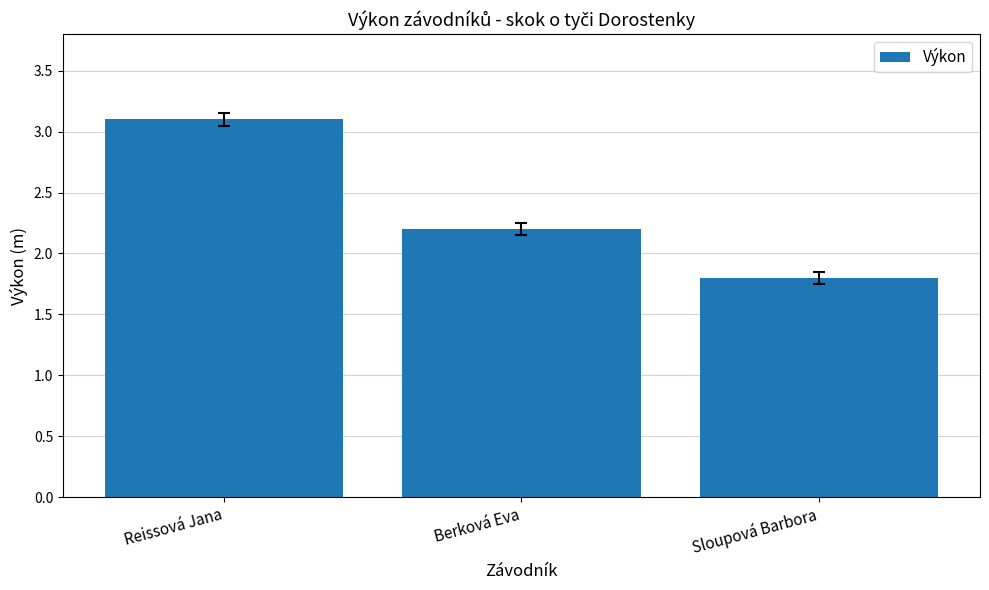

List the labels in order of value, largest first.

Reissová Jana, Berková Eva, Sloupová Barbora